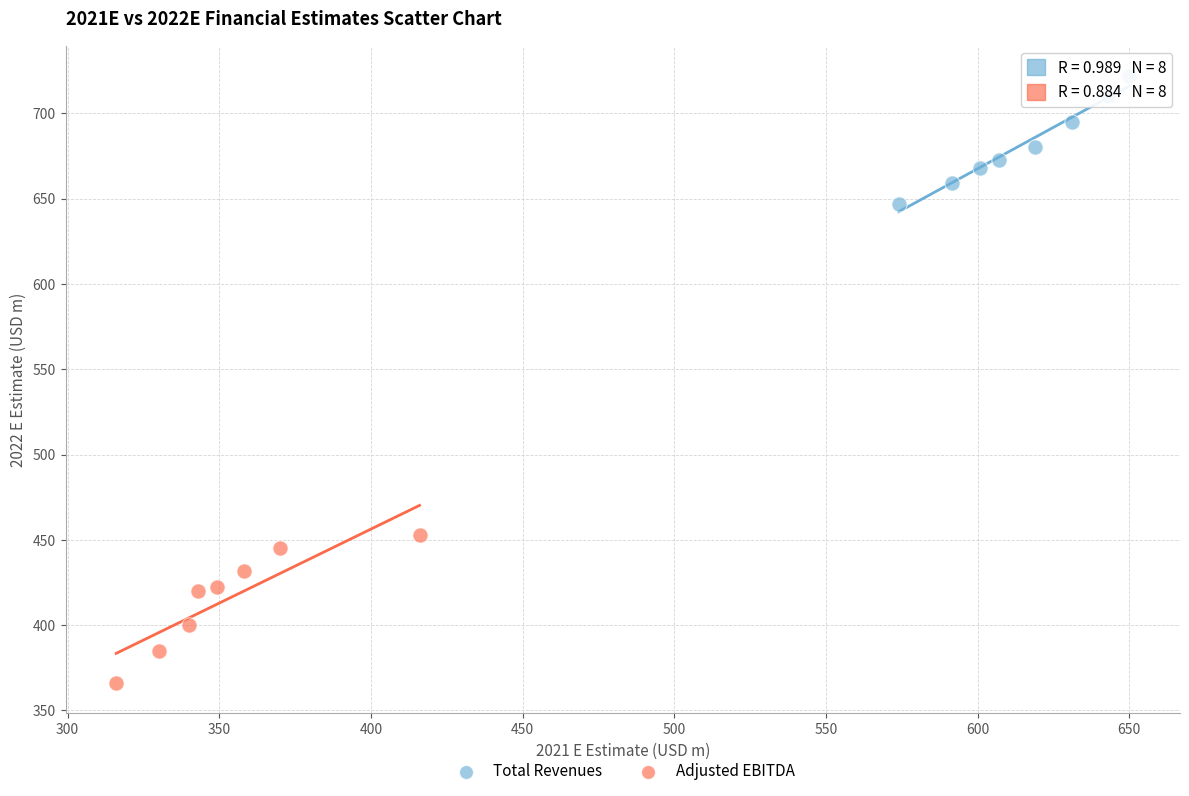

Which series reaches the minimum Y coordinate?

Adjusted EBITDA